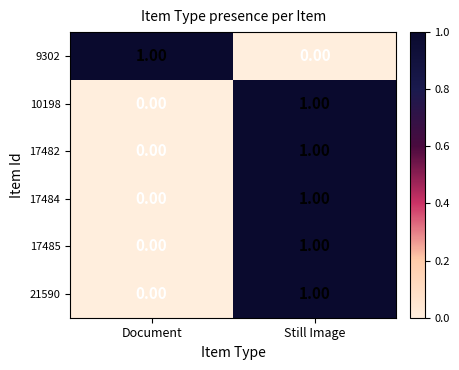

At which category is the sum across all series the highest?

Still Image